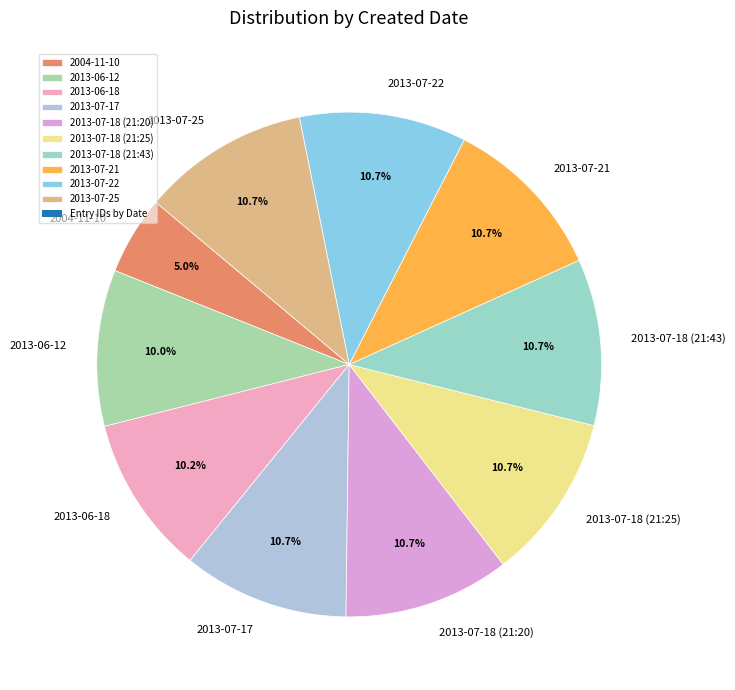

To the nearest percent, what percentage of the pie is 2013-07-18 (21:25)?

11%